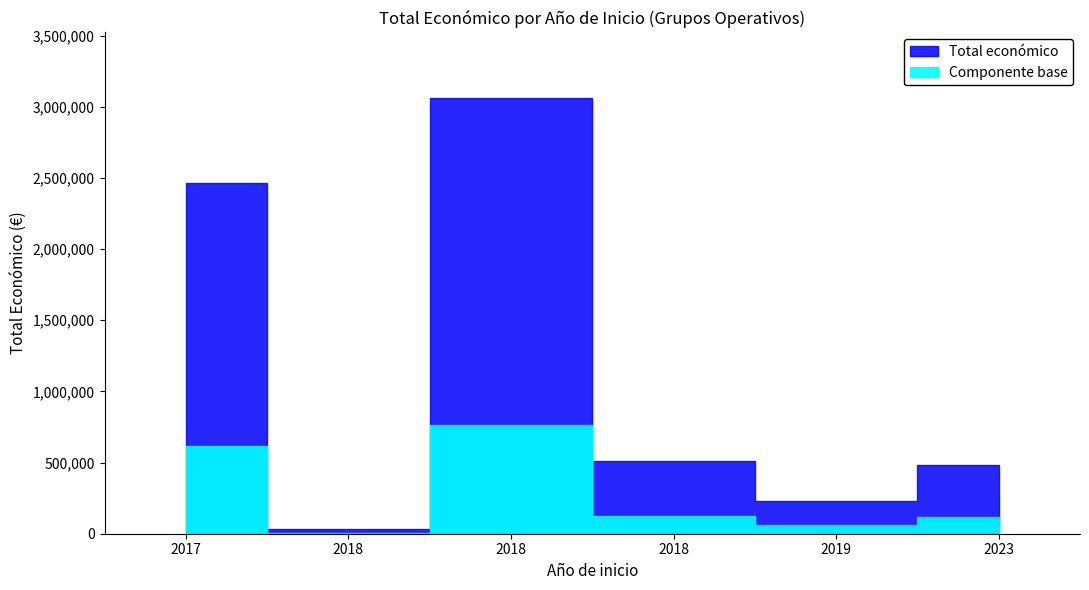

Does the chart display data point markers on the line(s)?

No